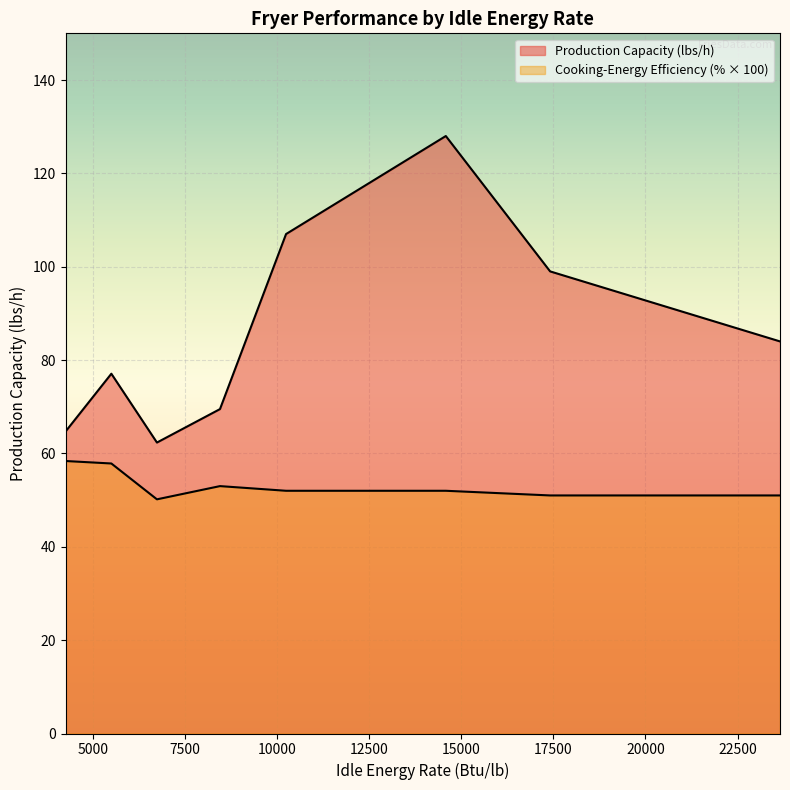

True or false: Cooking-Energy Efficiency (%) and Production Capacity (lbs/h) cross at least once.

False